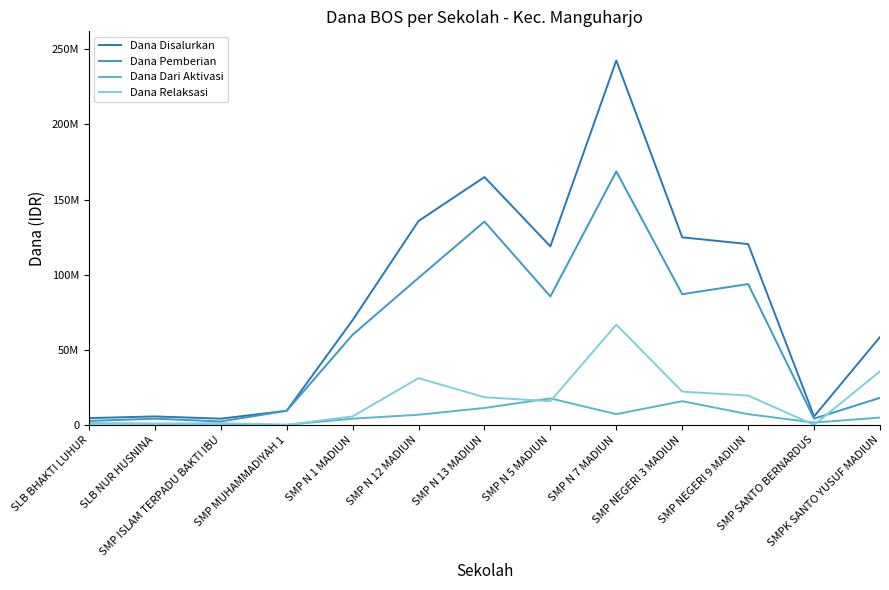

List the series in order of their peak value, highest first.

Dana Disalurkan, Dana Pemberian, Dana Relaksasi, Dana Dari Aktivasi